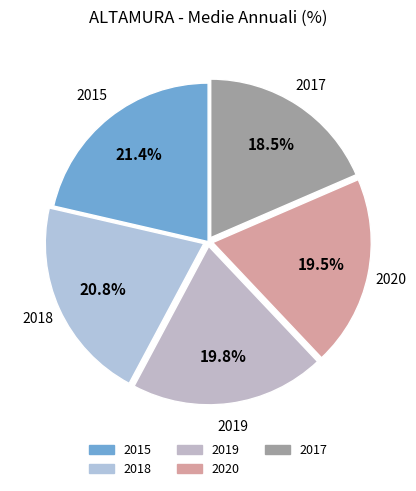

Do 2017 and 2019 together represent more than half of the pie?

No